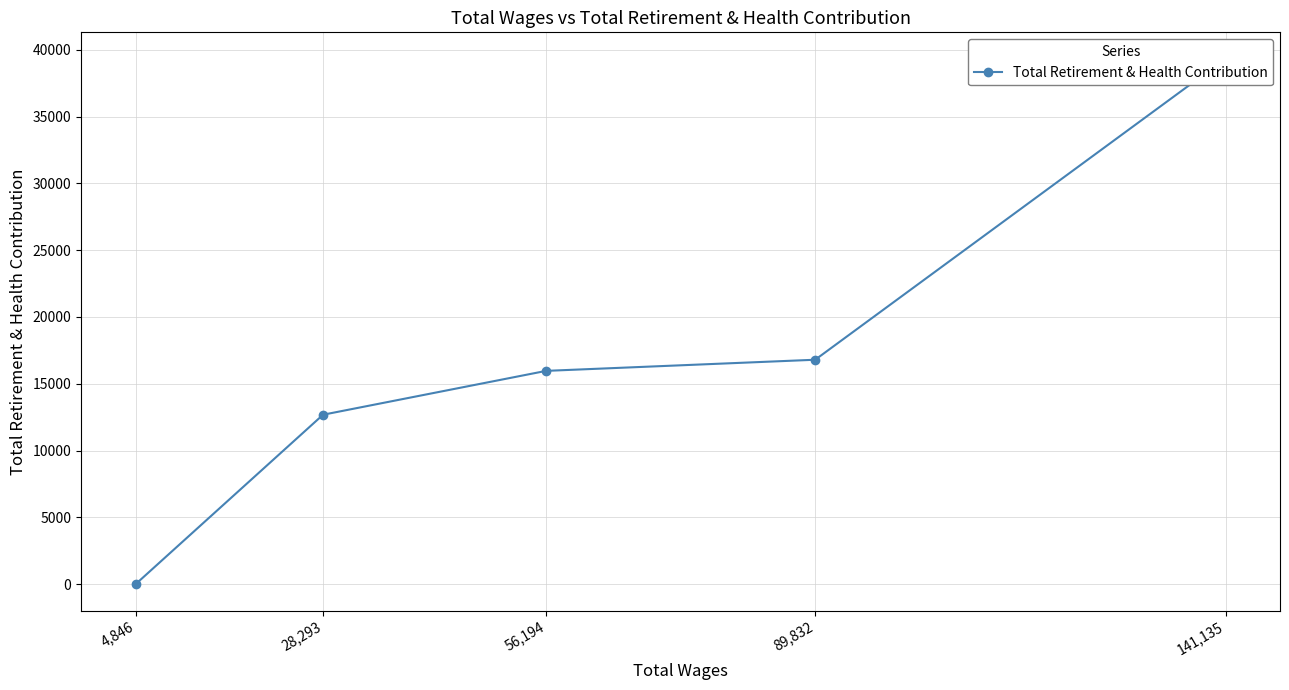

What is the sum of the values at 56,194 and 141,135?

55299